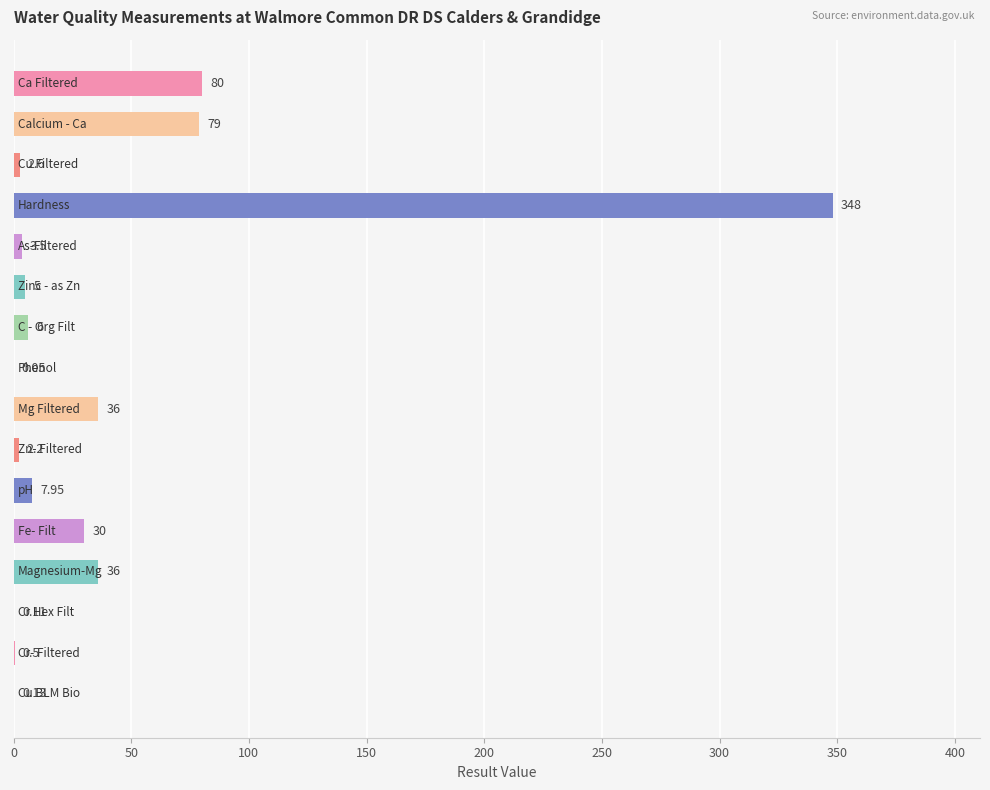

What is the sum of all values?

637.0